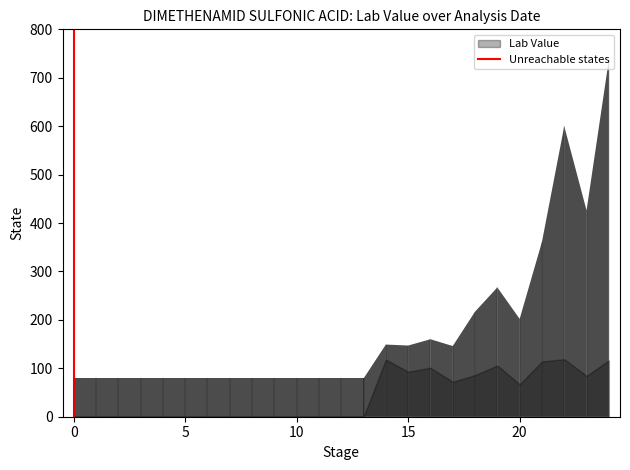

Is it true that the value at 20 is 67.0?

True